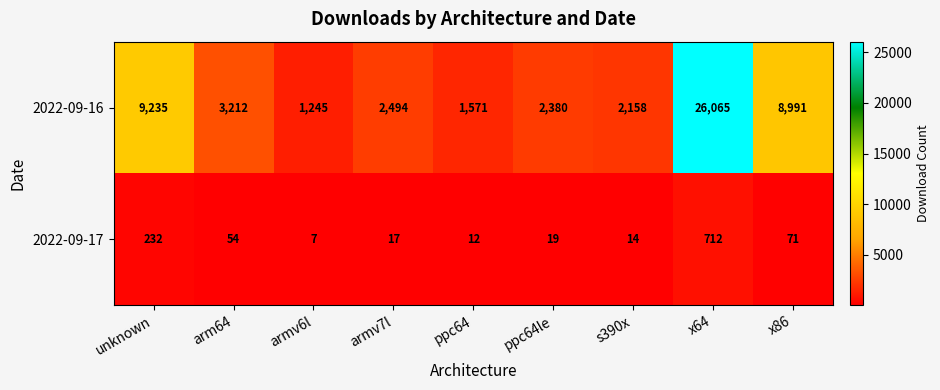

The 2022-09-16 series shows 9235 at unknown. True or false?

True